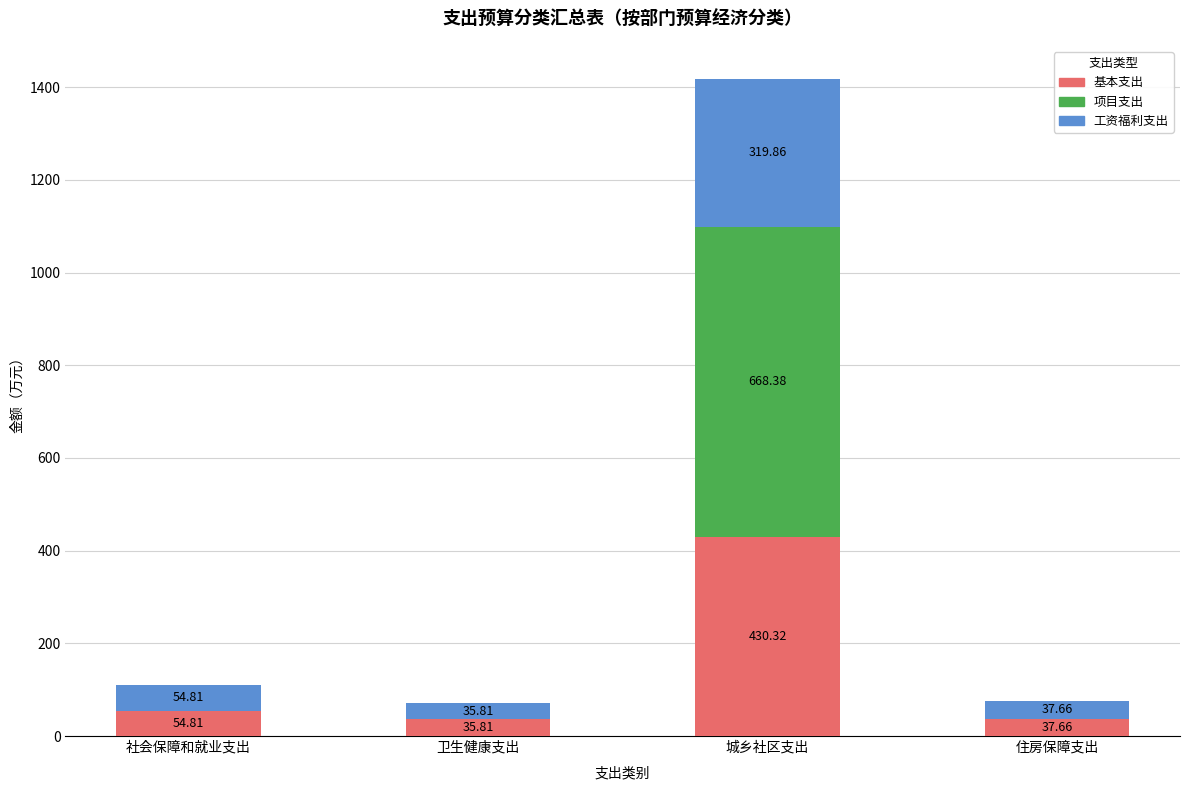

Are the bars horizontal?

No